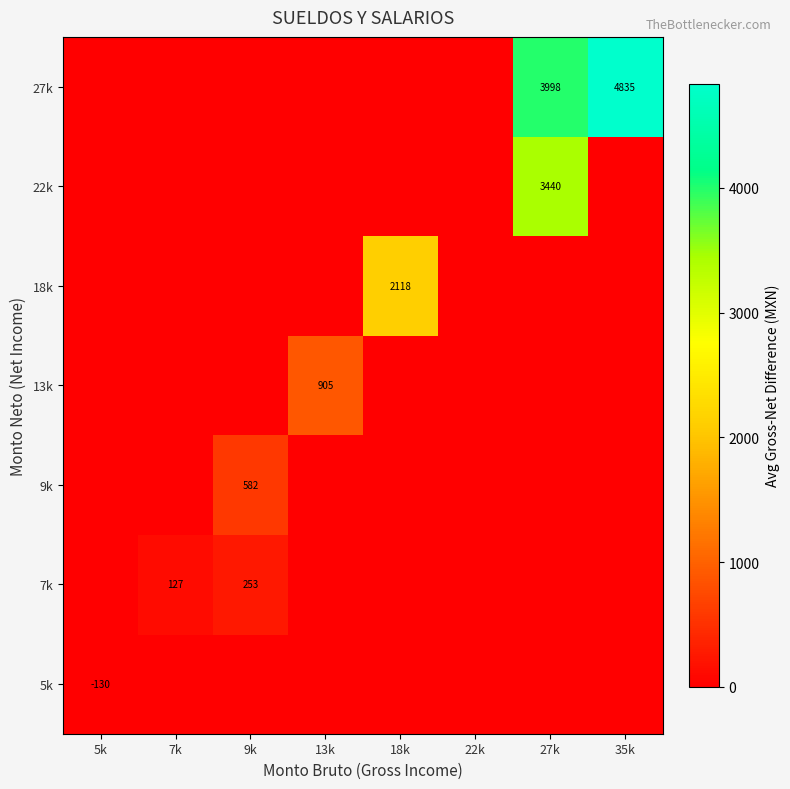

What is the spread (max minus min) of values at 5k?

130.3